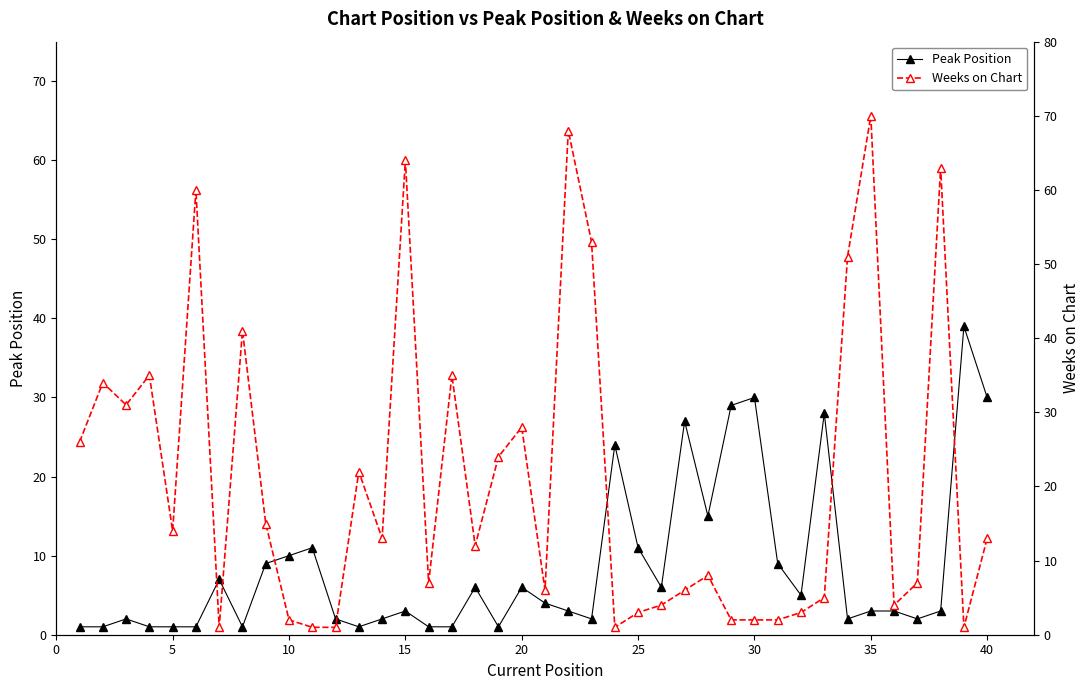

What is the value of the Weeks on Chart point at the 18th from the left?

12